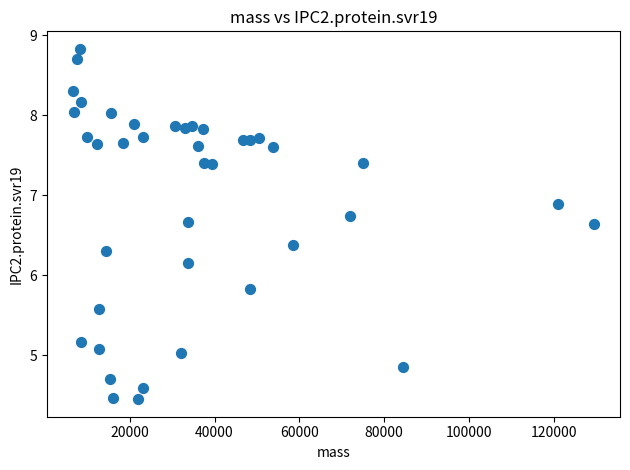

What is the range of Y values (max minus min)?

4.4